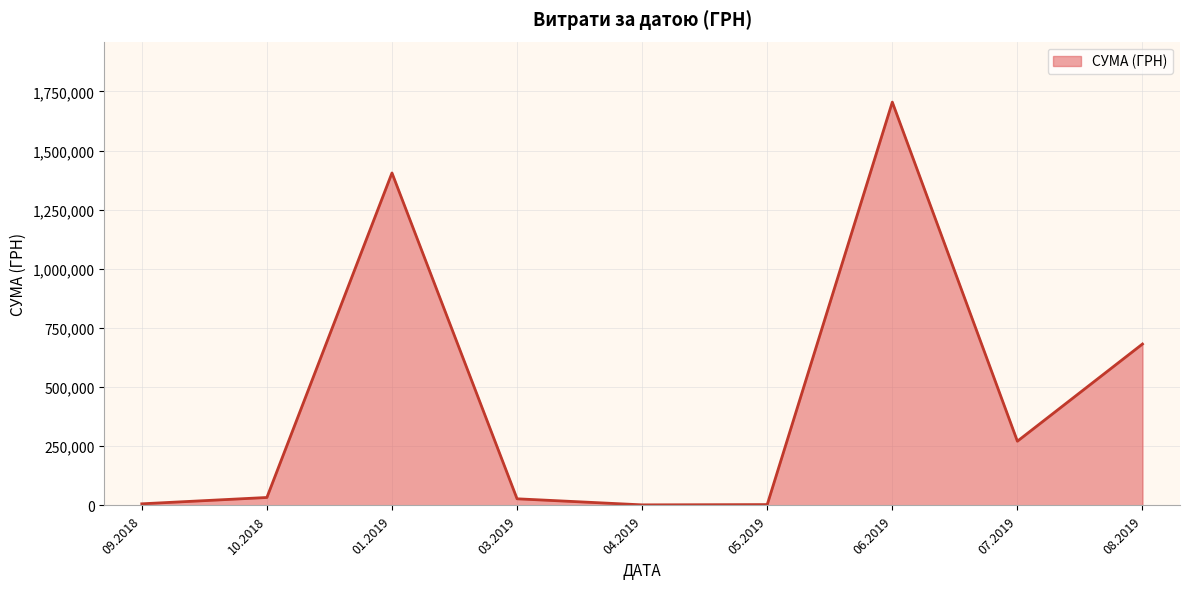

Is it true that the value at 07.2019 is 154715.5?

False